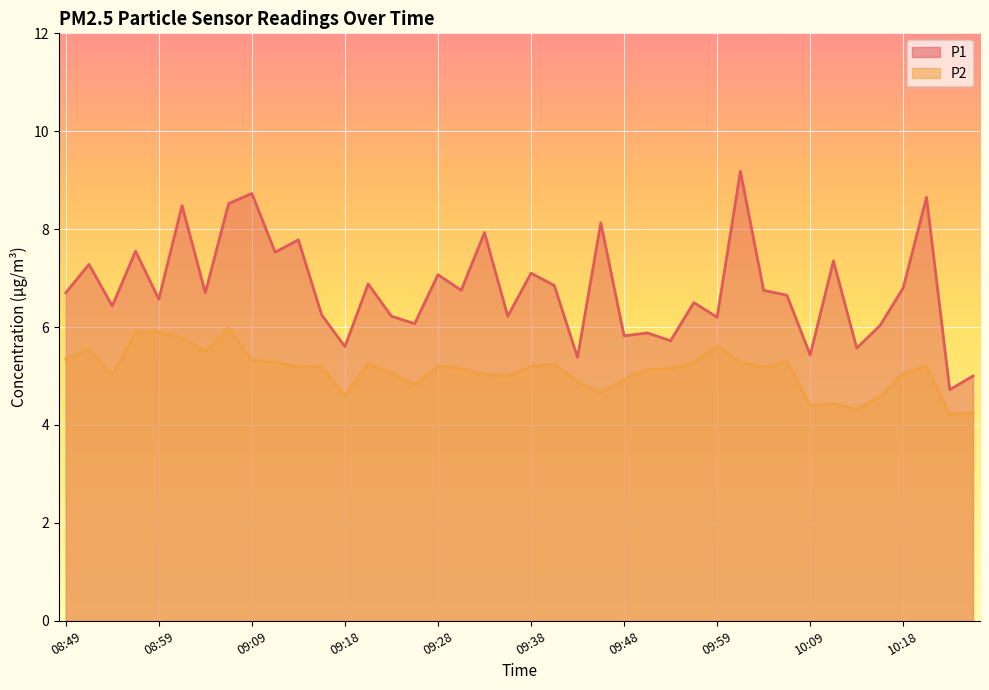

At which label does P2 reach its peak?

09:06